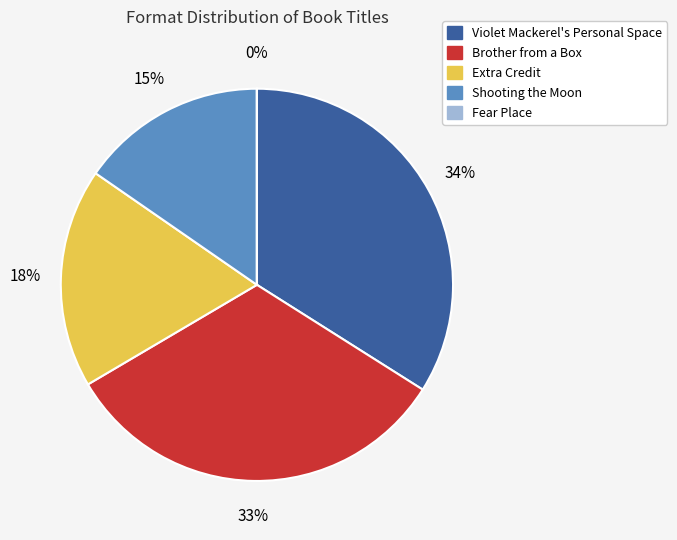

Do Violet Mackerel's Personal Space and Shooting the Moon together represent more than half of the pie?

No